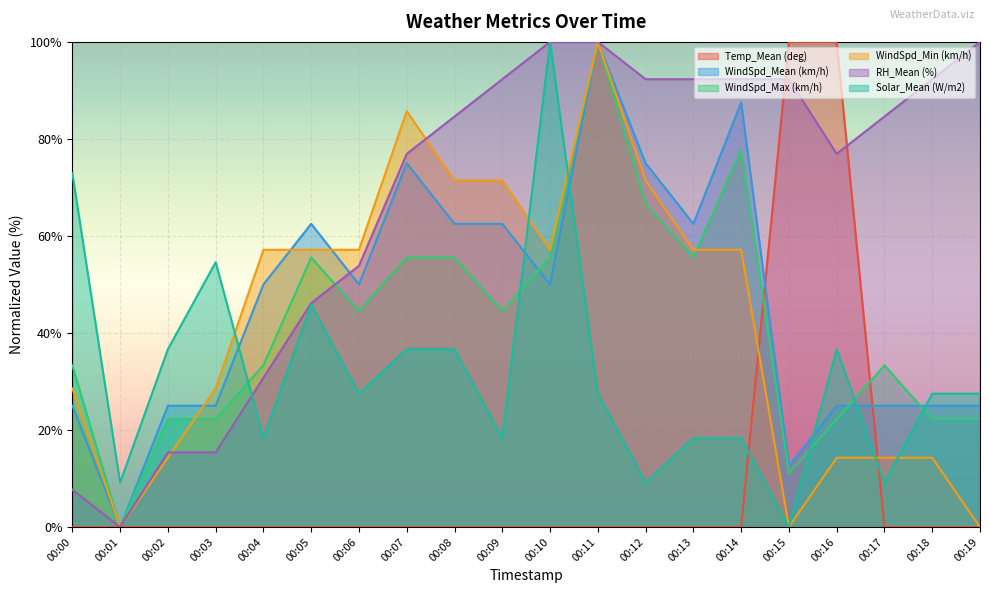

True or false: Solar_Mean (W/m2) and RH_Mean (%) intersect in this chart.

True